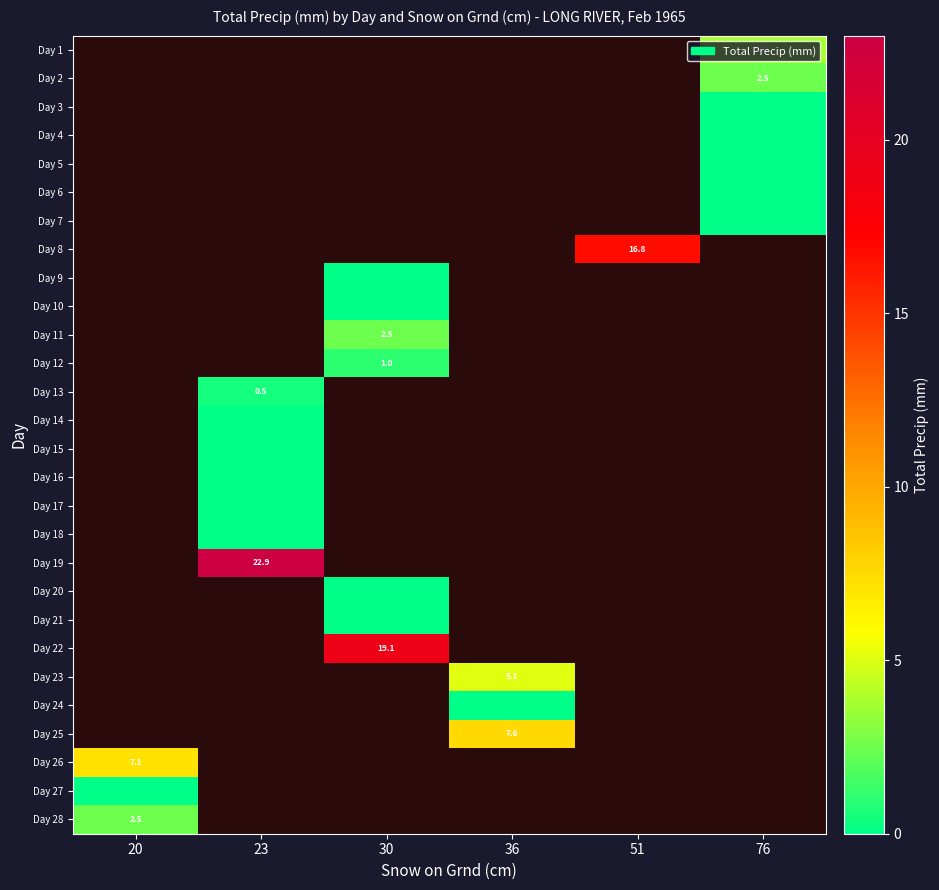

The Day 23 series shows 5.1 at 36. True or false?

True